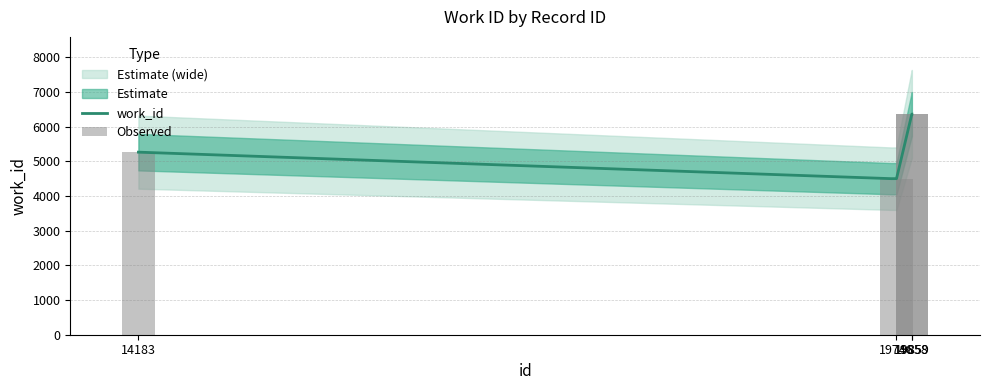

Between 19858 and 14183, which is larger?

19858